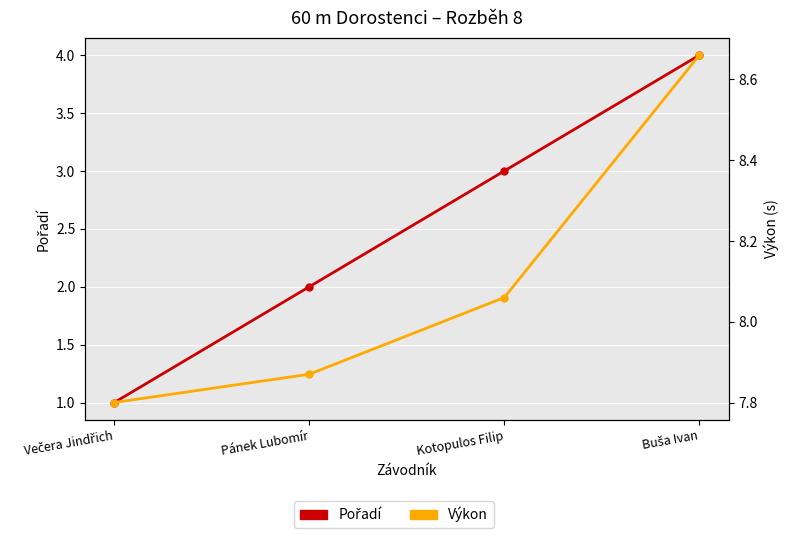

What is the average value of the Pořadí series?

2.5